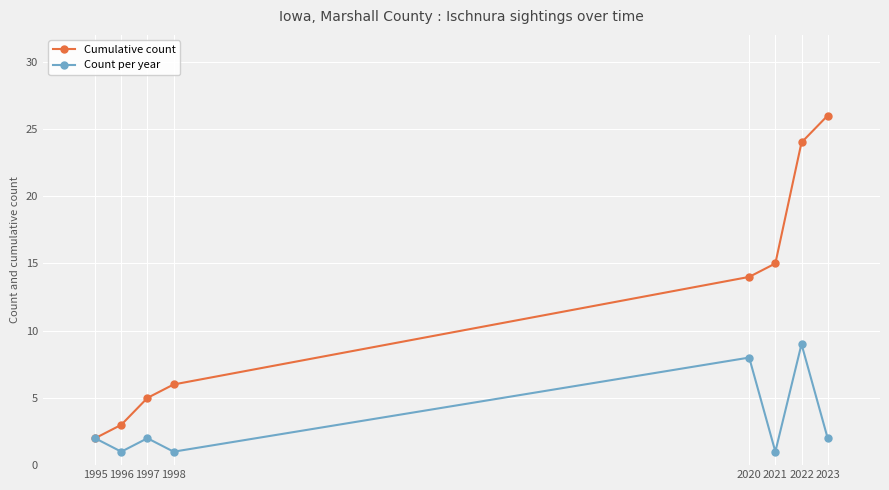

What are all the series names shown in the legend?

Cumulative count, Count per year